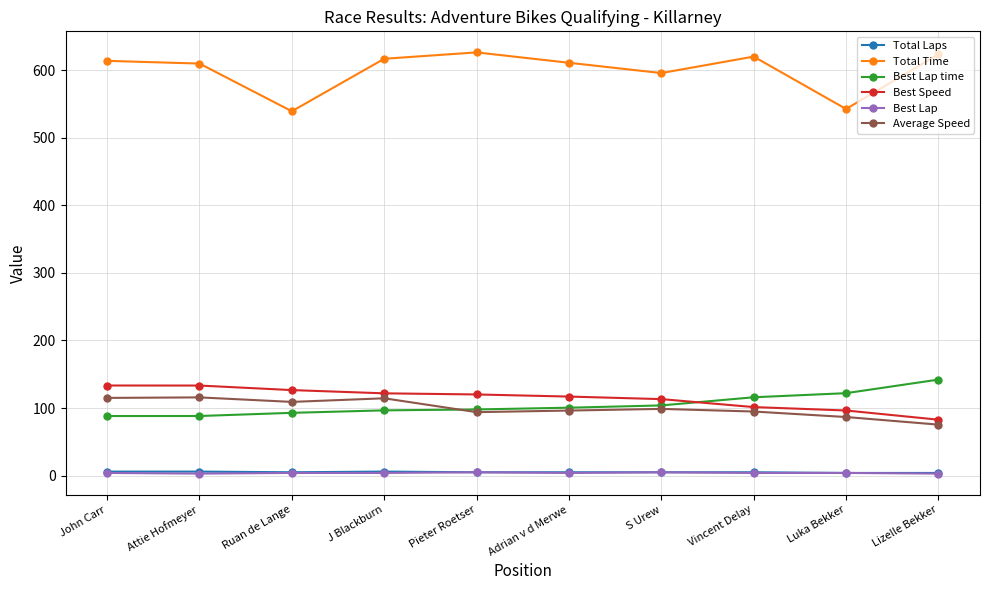

How many lines are shown in the chart?

6